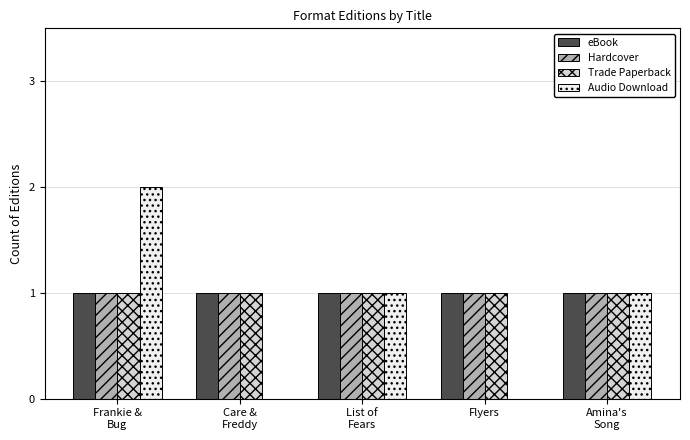

Is it true that Hardcover equals 0 at Flyers?

False